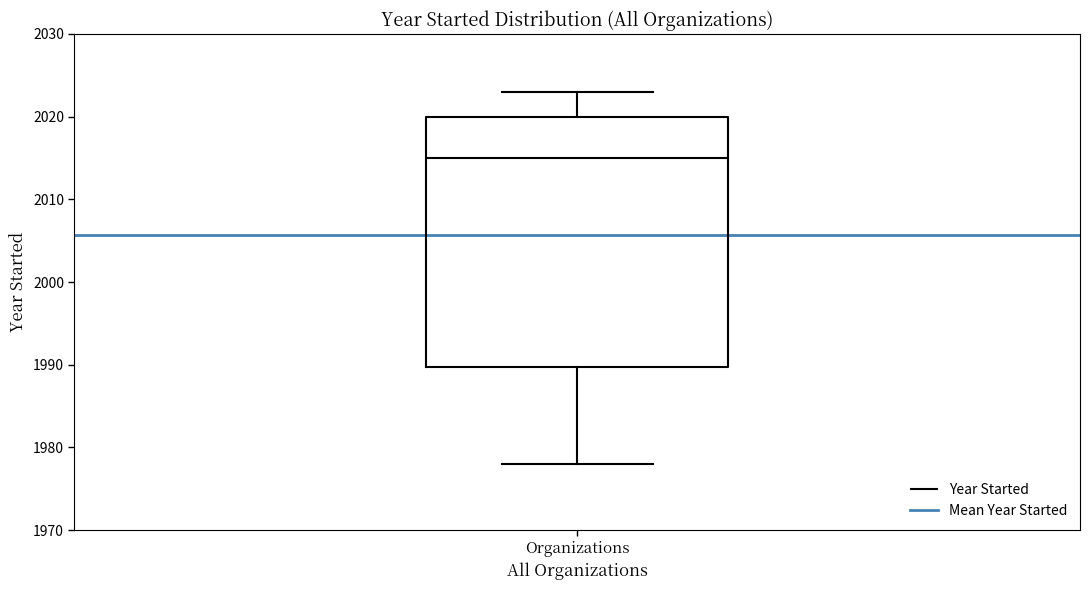

Where is the lower edge of the box for Organizations on the y-axis? The values are not printed on the chart, so give them approximately, as read against the axis.

1990